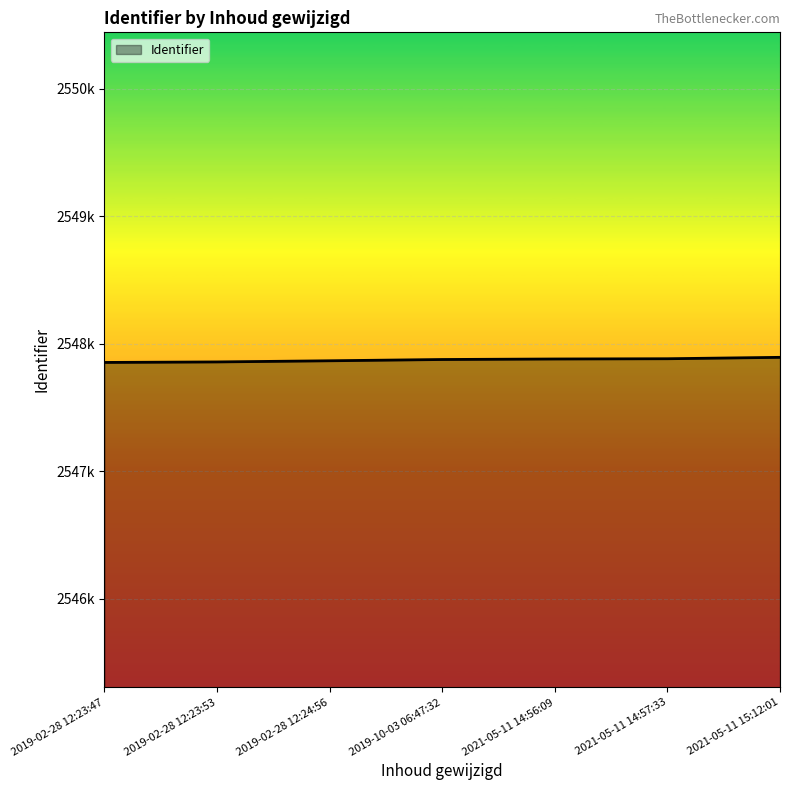

Does the chart display data point markers on the line(s)?

No